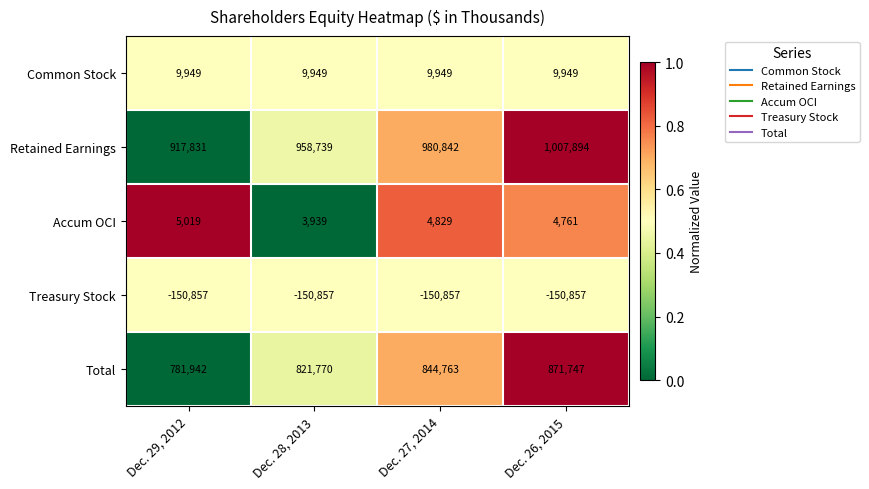

Reading left to right, what are all the values shown in this chart?

Common Stock: 9949	9949	9949	9949
Retained Earnings: 917831	958739	980842	1007894
Accum OCI: 5019	3939	4829	4761
Treasury Stock: -150857	-150857	-150857	-150857
Total: 781942	821770	844763	871747